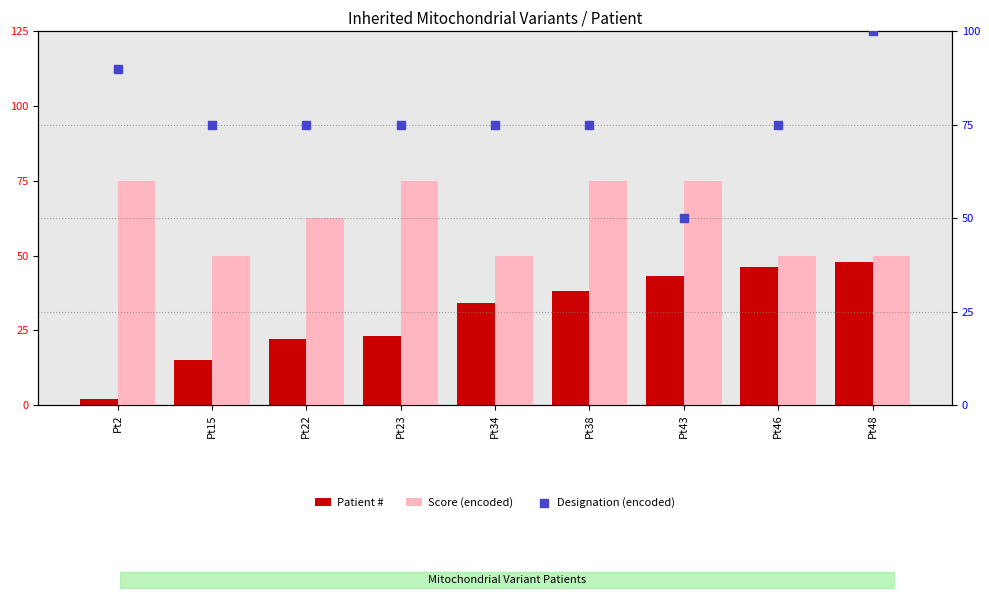

Which series contains the highest Y value?

Designation (encoded)